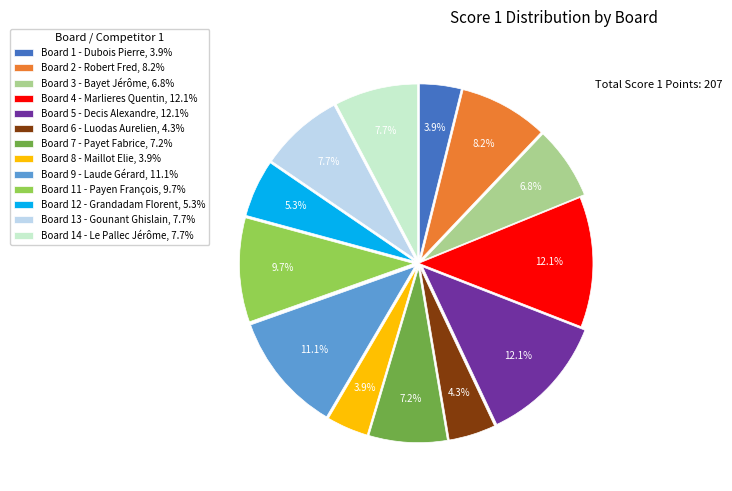

Is there a majority slice in this chart?

No